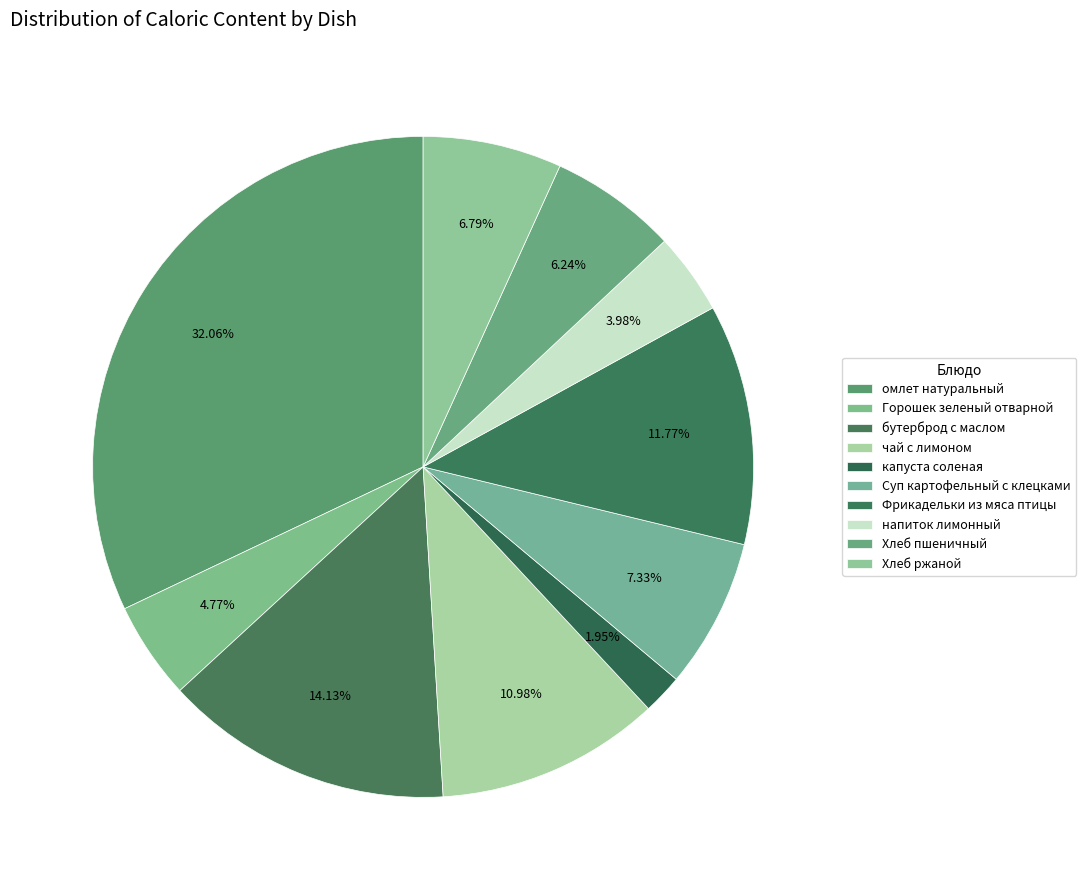

How many slices are in this pie chart?

10